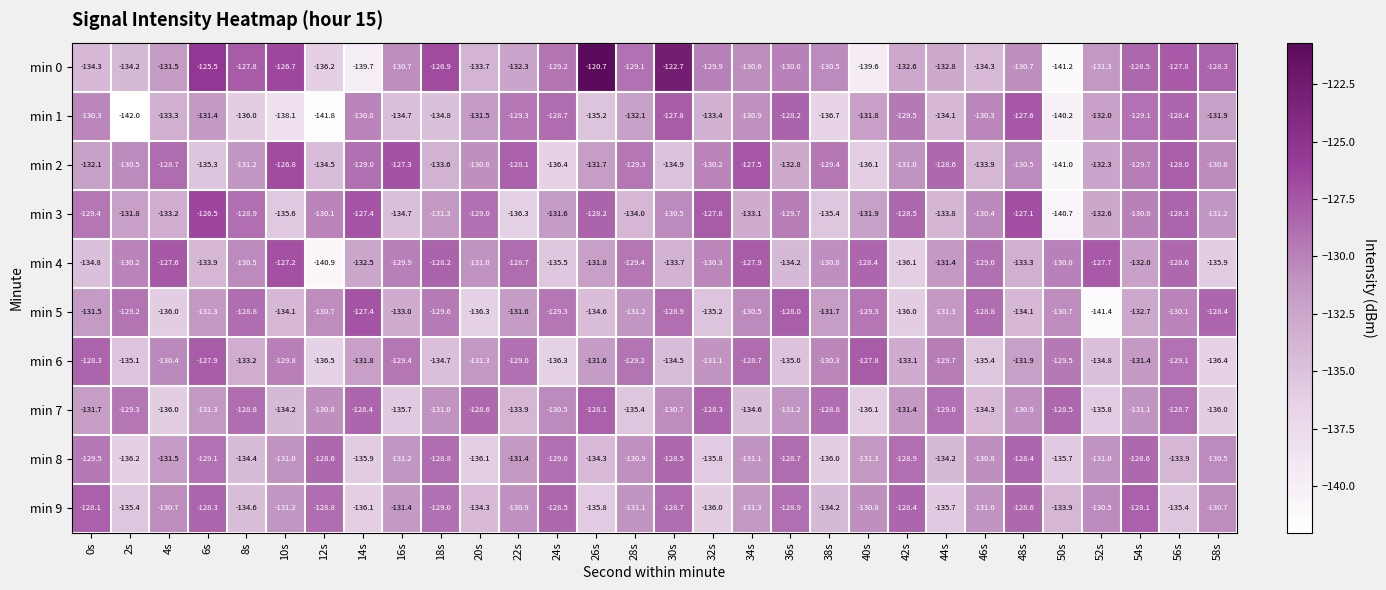

Is the value of min 1 at 10s greater than the value of min 6 at 56s?

No